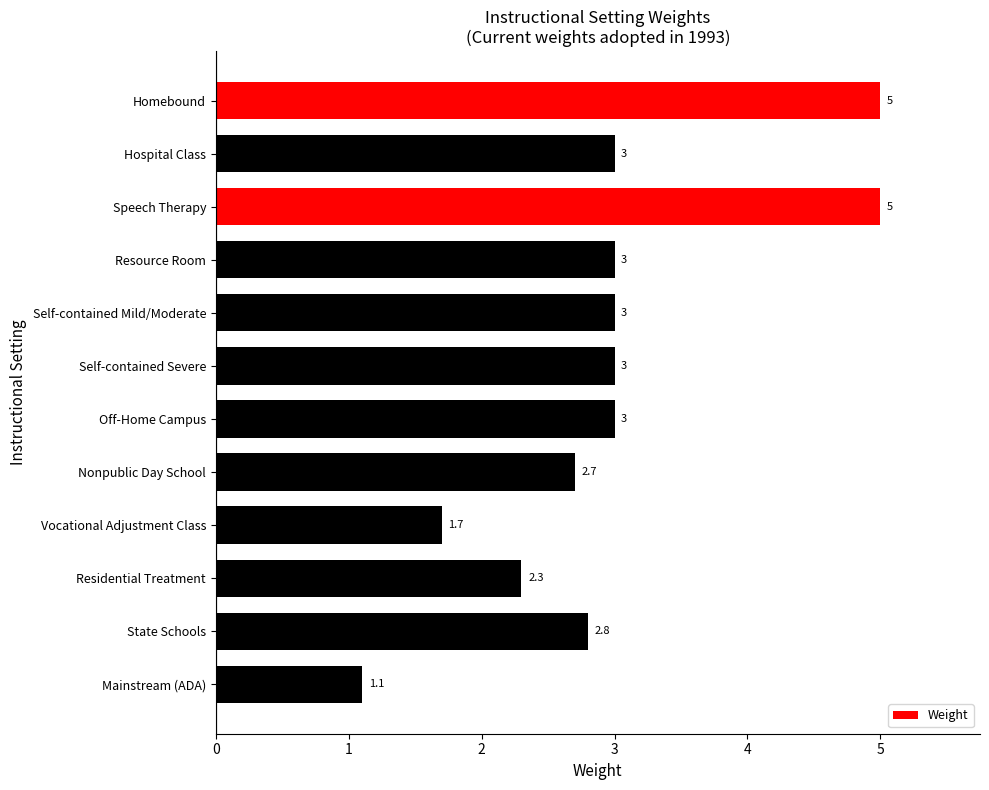

Which label corresponds to the smallest value in the chart?

Mainstream (ADA)